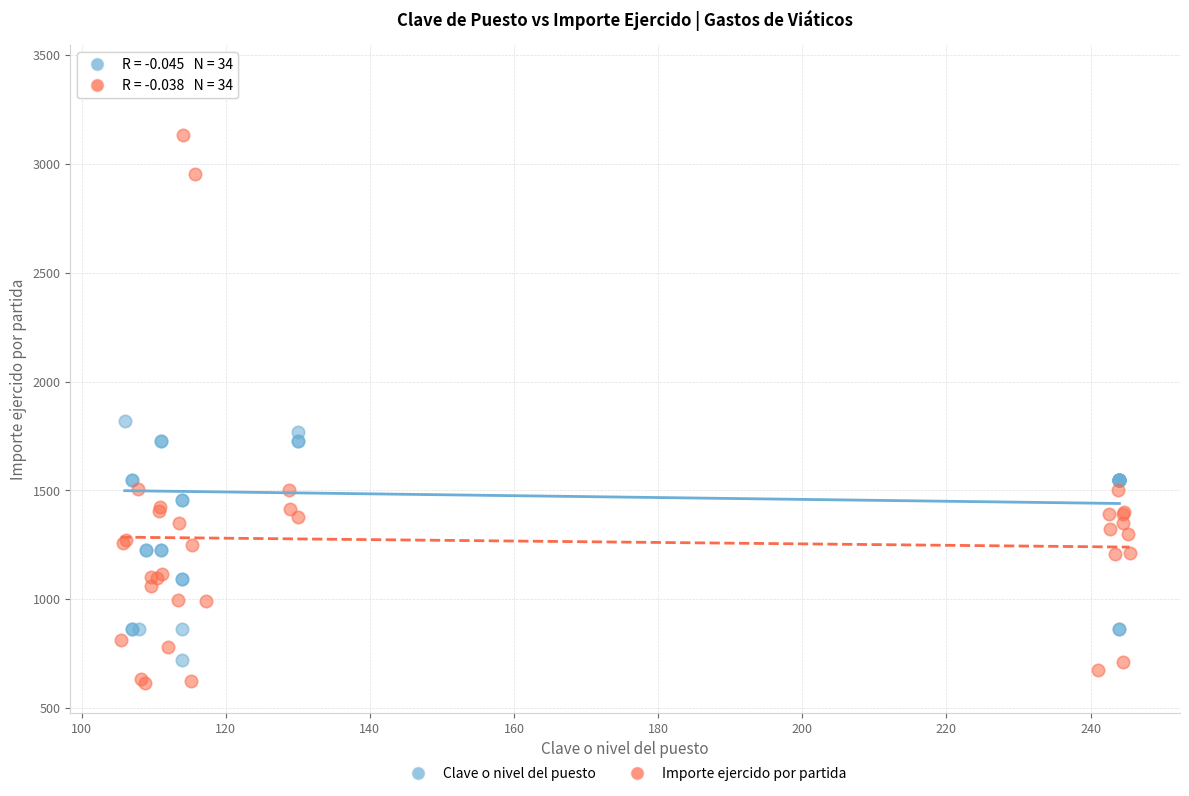

Which series contains the highest Y value?

Clave o nivel del puesto